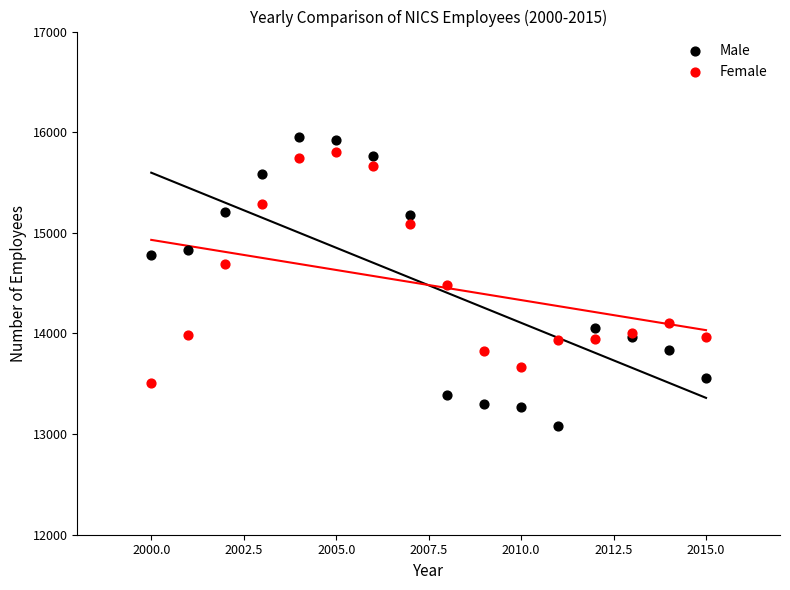

Which series contains the lowest Y value?

Male